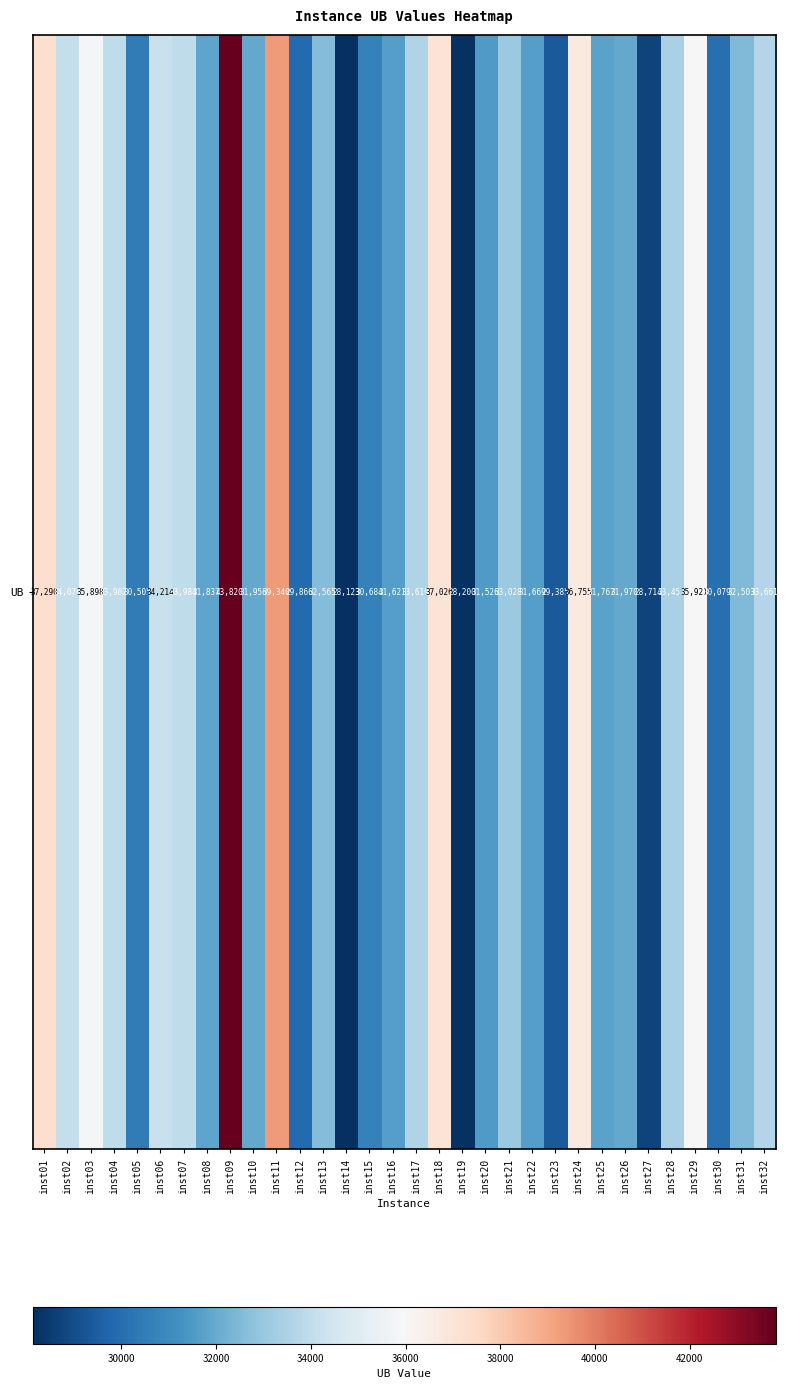

What is the approximate value at inst04?

33962.1